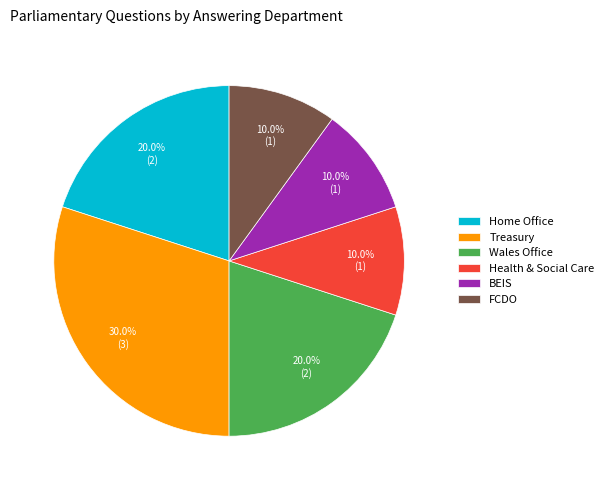

How many slices are in this pie chart?

6